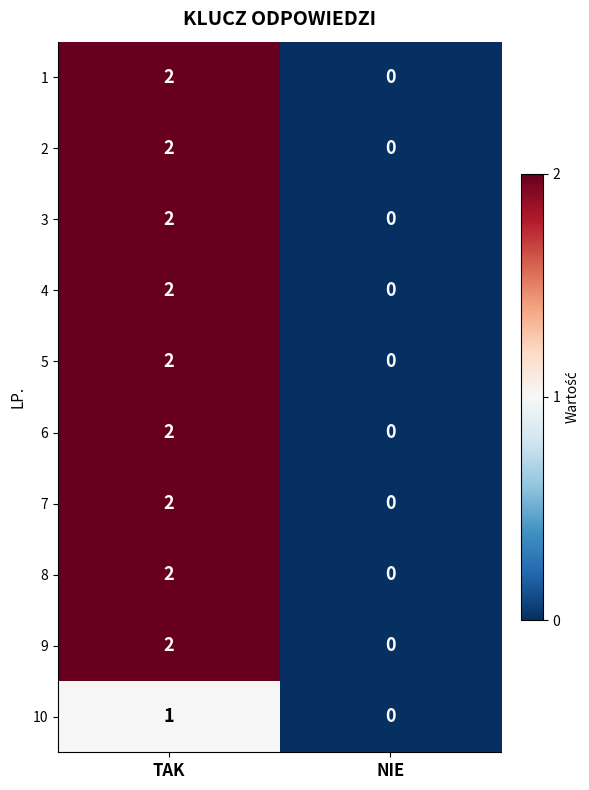

What is the maximum value shown in the chart?

2